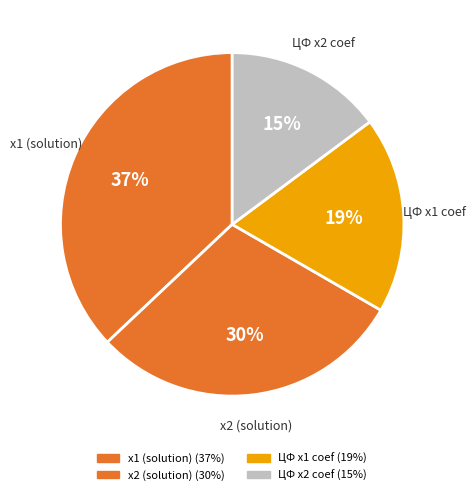

How many slices are in this pie chart?

4